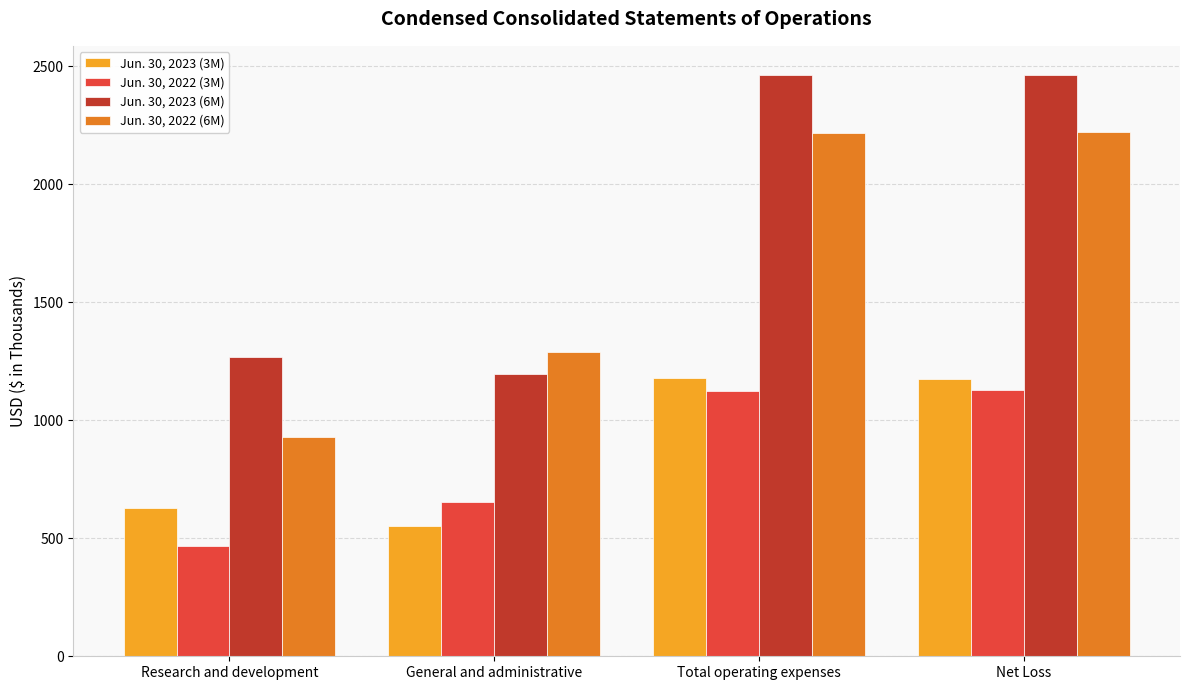

The Jun. 30, 2022 (6M) series shows 3153 at Total operating expenses. True or false?

False